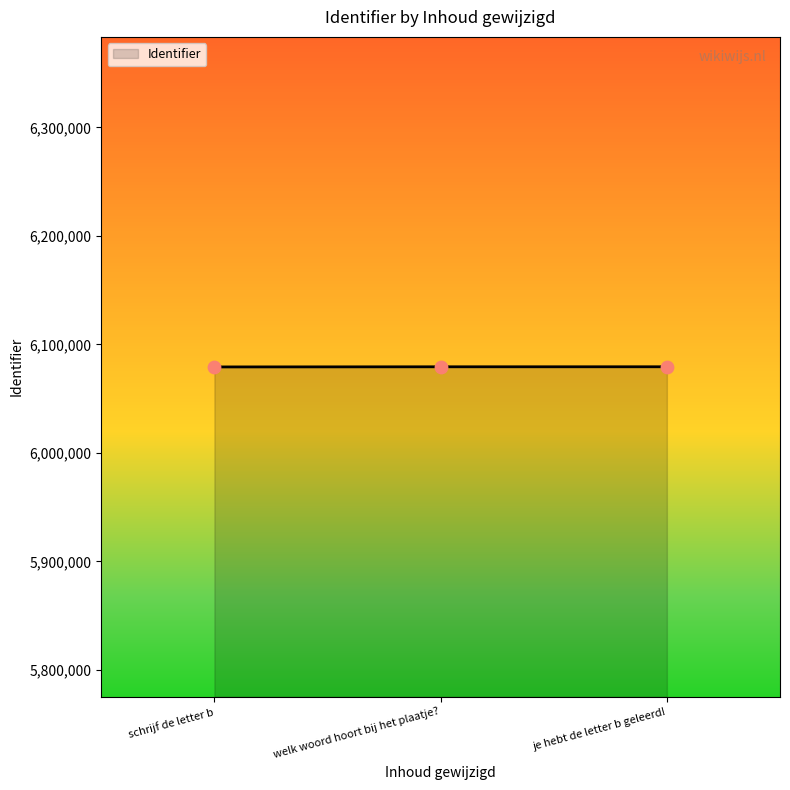

Approximately how many times larger is the value at welk woord hoort bij het plaatje? compared to je hebt de letter b geleerd!?

1.0